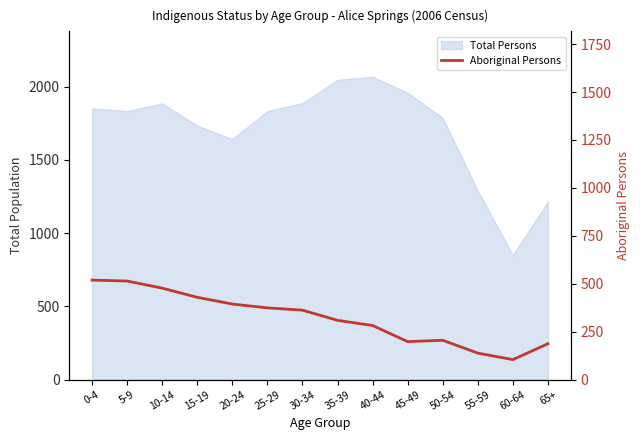

What is the minimum value shown in the chart?

104